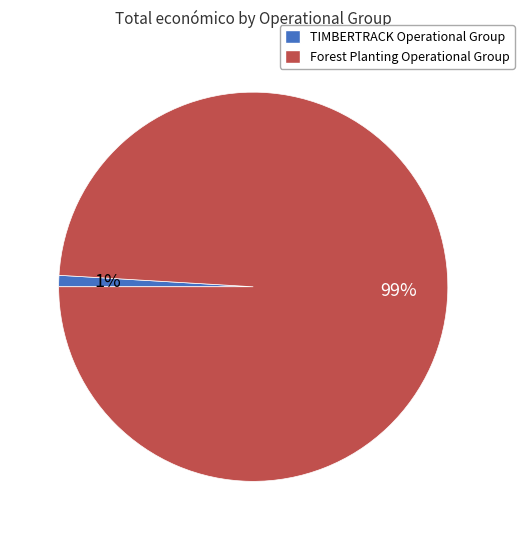

Is it true that Forest Planting Operational Group is 99% of the pie?

True